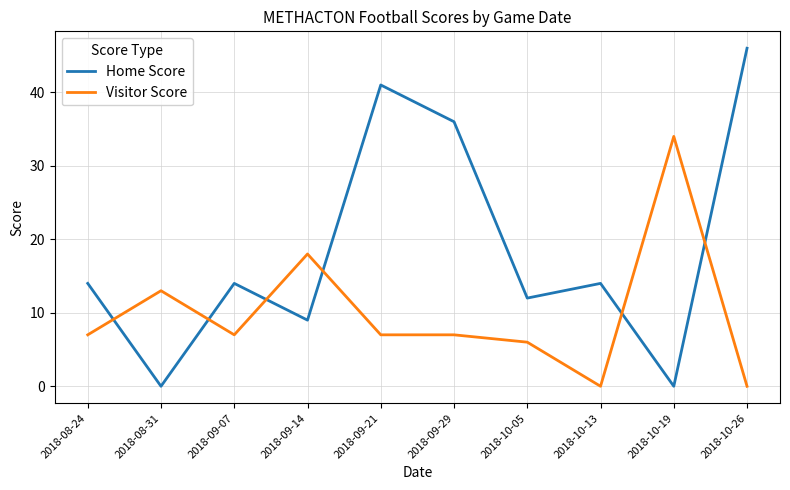

What is the difference between the Home Score values at 2018-10-05 and 2018-09-14?

3